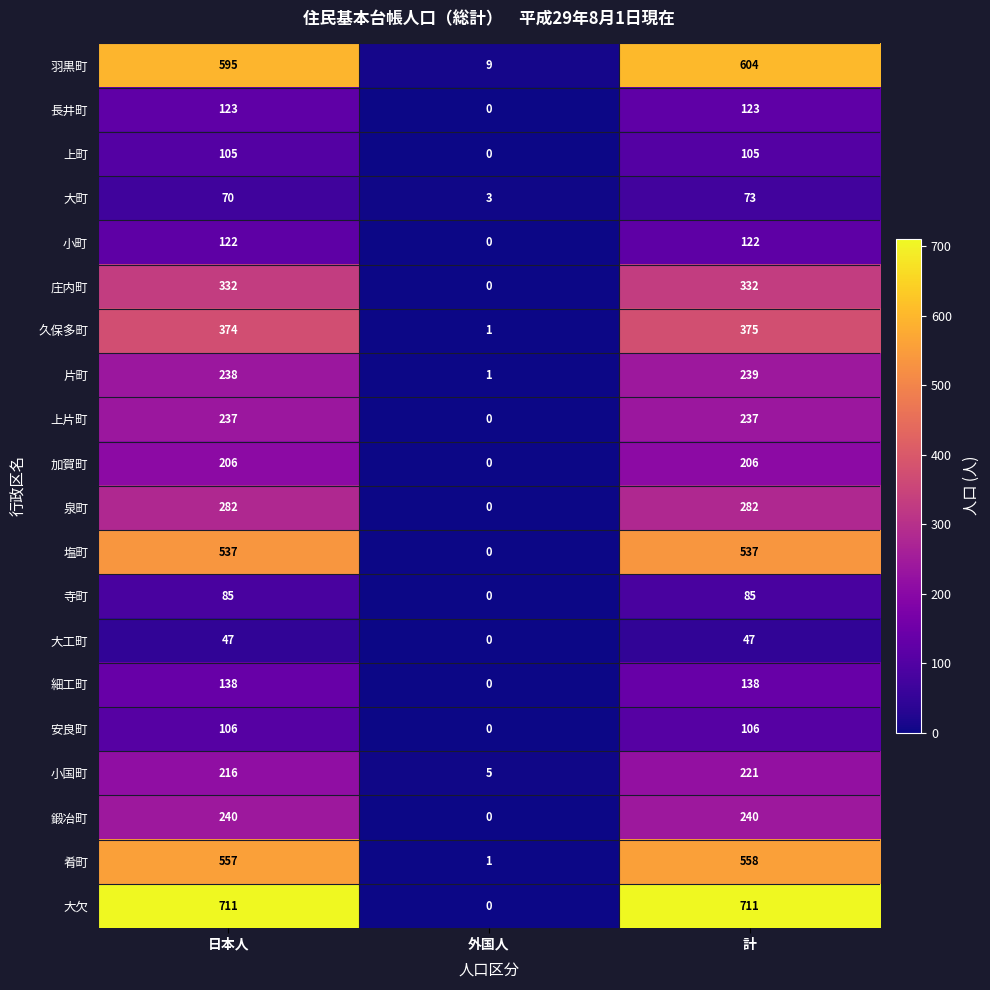

Where is 寺町 nearest to the value 42?

外国人